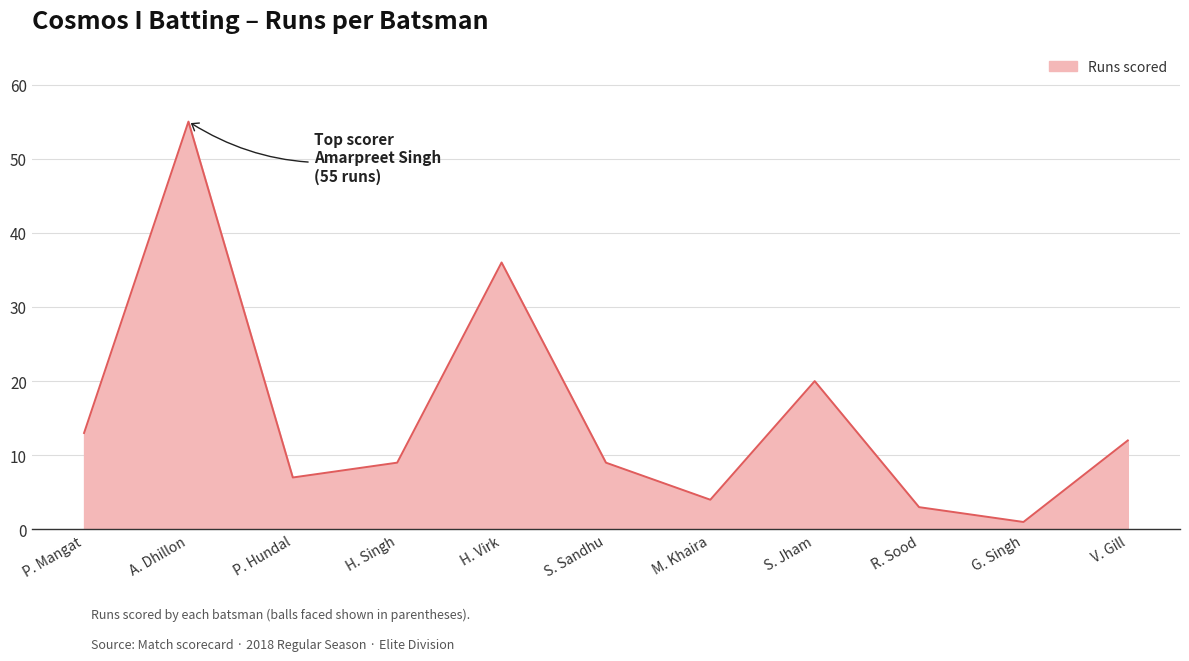

Between H. Singh and G. Singh, which is larger?

H. Singh